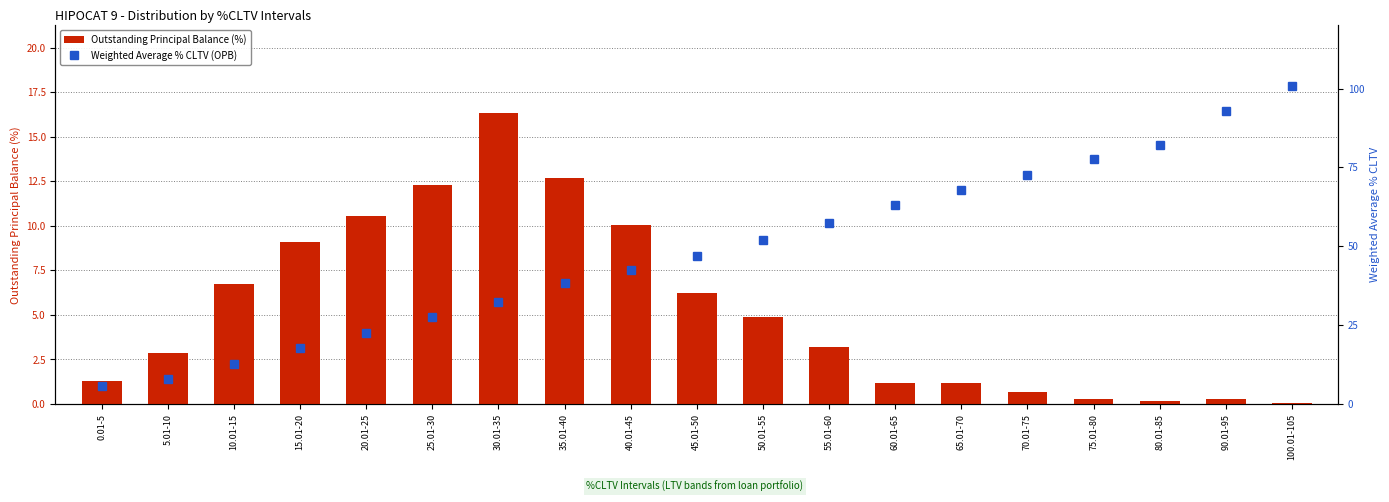

What is the value of the Outstanding Principal Balance (%) bar at the 6th from the left?

12.3